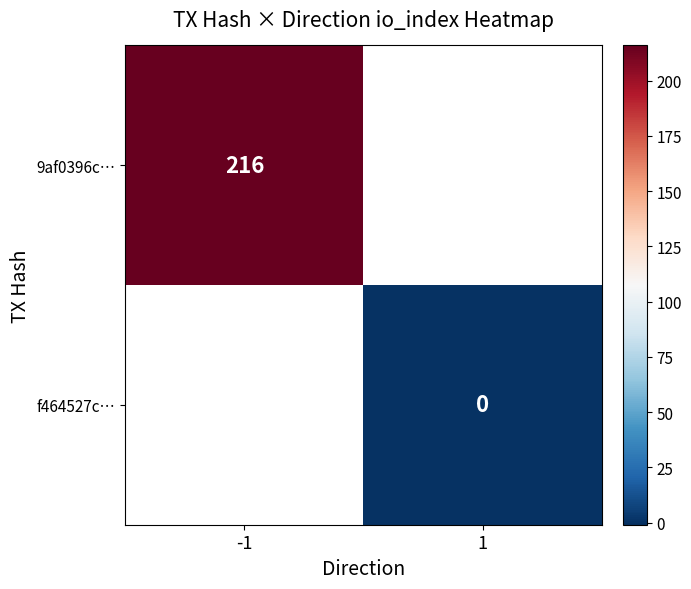

The 9af0396c… series shows 362 at -1. True or false?

False